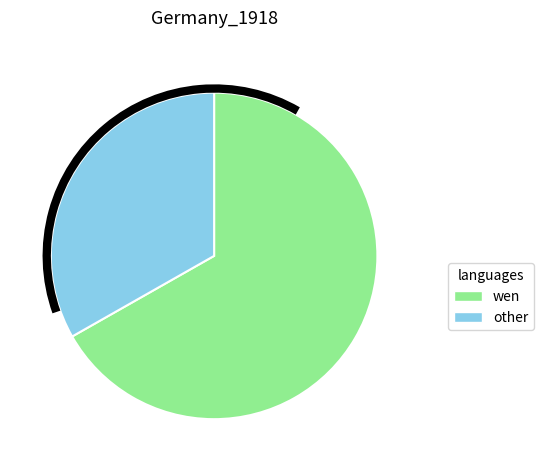

Does any single category account for the majority?

Yes